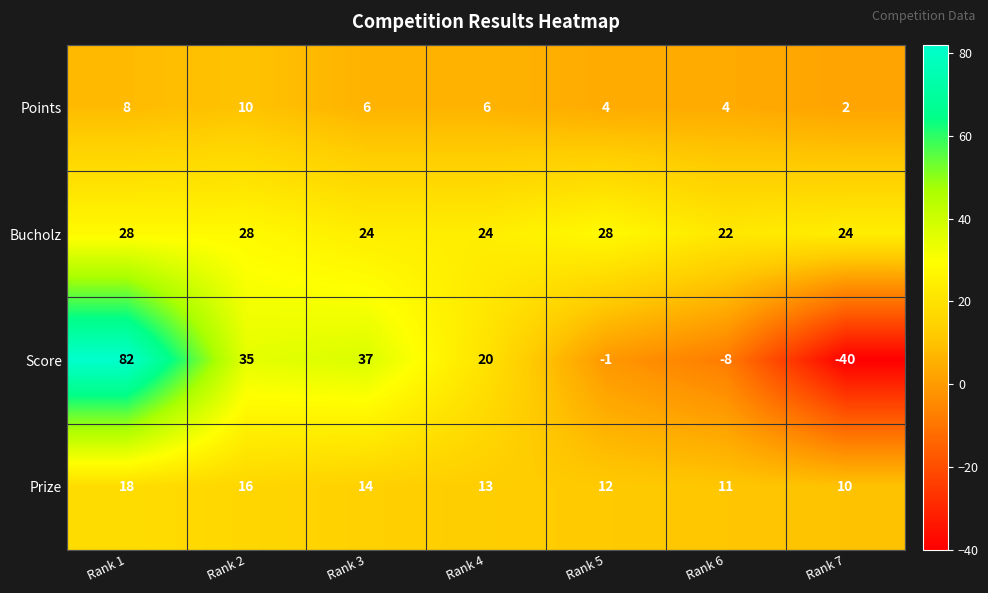

What is the difference between the highest and lowest values at Rank 4?

18